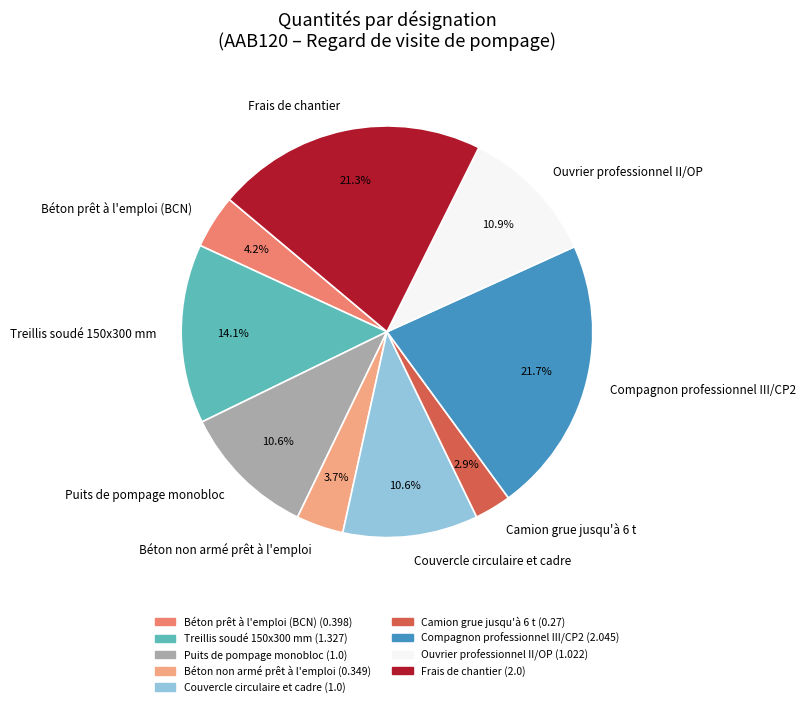

Does any single category account for the majority?

No